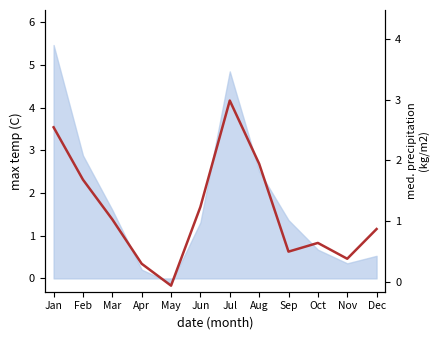

Which category has the lowest value across all series?

May